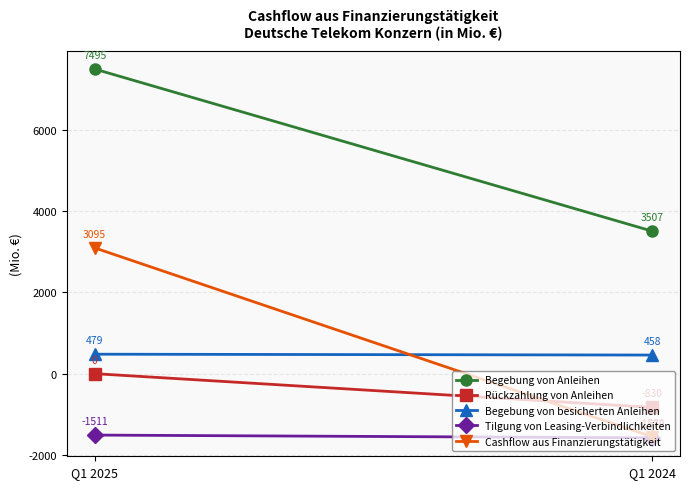

At which label is Tilgung von Leasing-Verbindlichkeiten closest to -1545?

Q1 2025